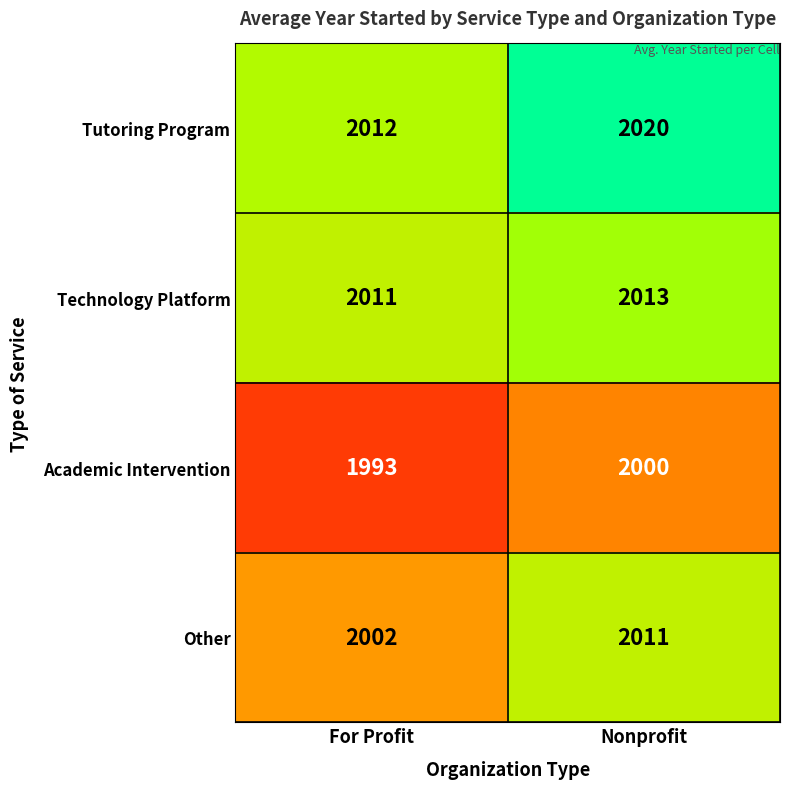

Count the number of data series in this chart.

4